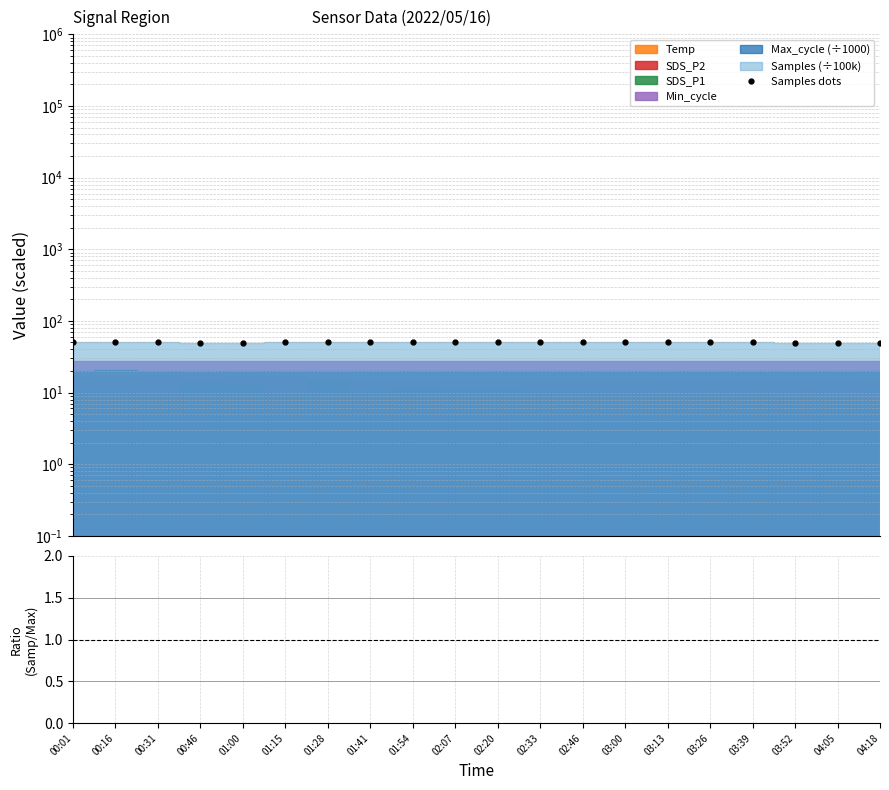

True or false: Ratio (Samples/Max_cycle) and Samples dots cross at least once.

False